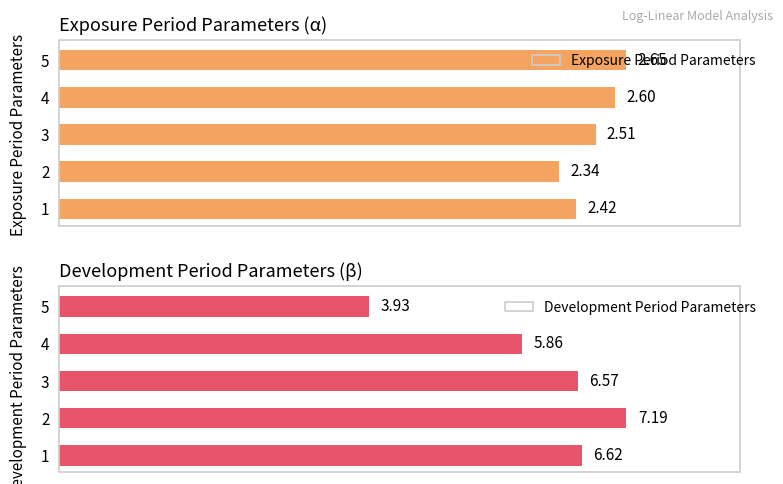

List the labels in order of Exposure Period Parameters value, largest first.

5, 4, 3, 1, 2